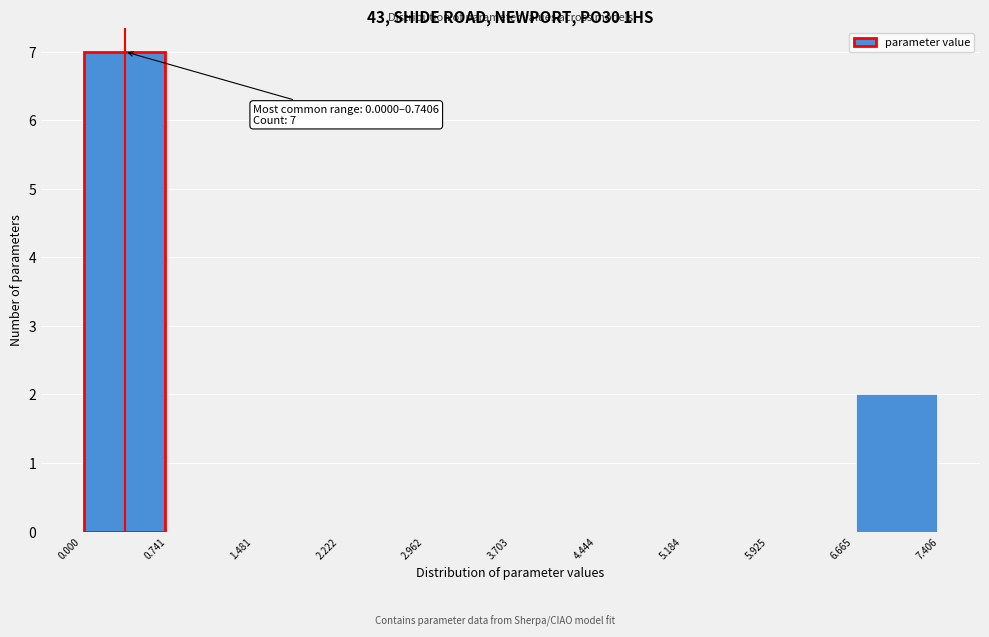

Over which range of the x-axis is the bar tallest?

0.000 to 0.741